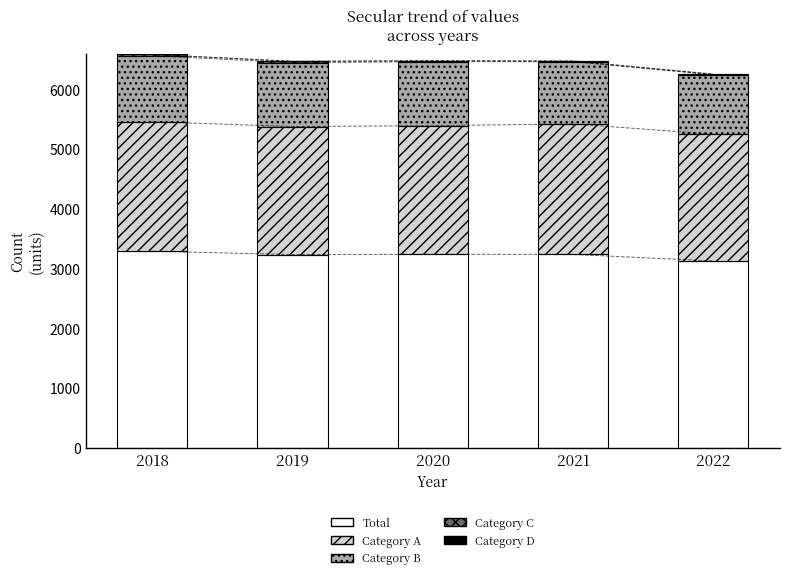

How many bars are there in total?

25